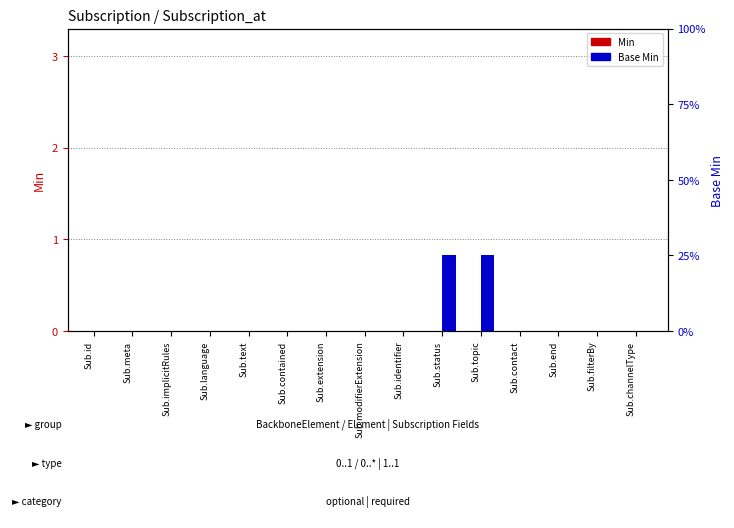

What is the label of the 15th bar from the right?

Sub.id